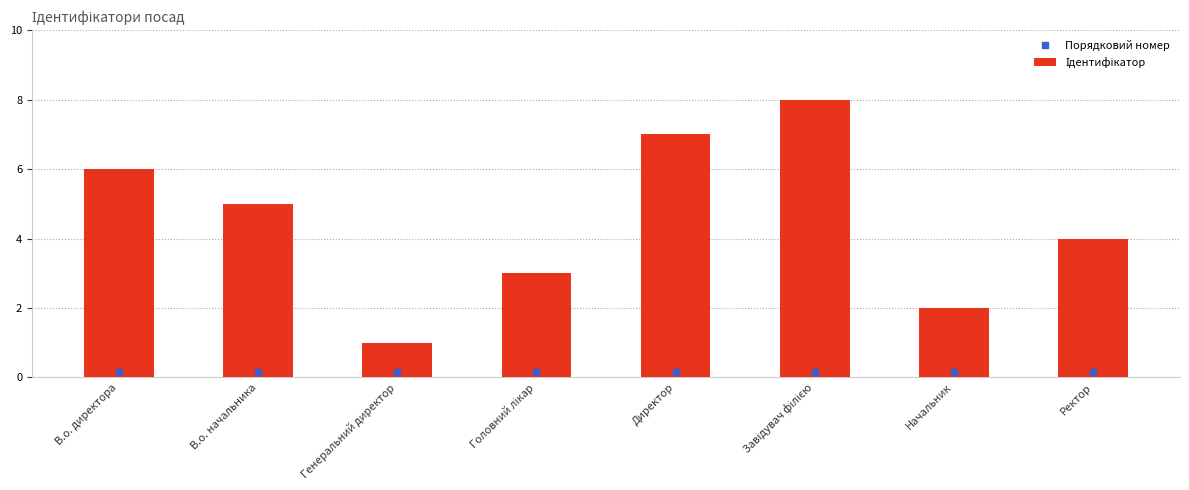

What is the sum of all values?

36